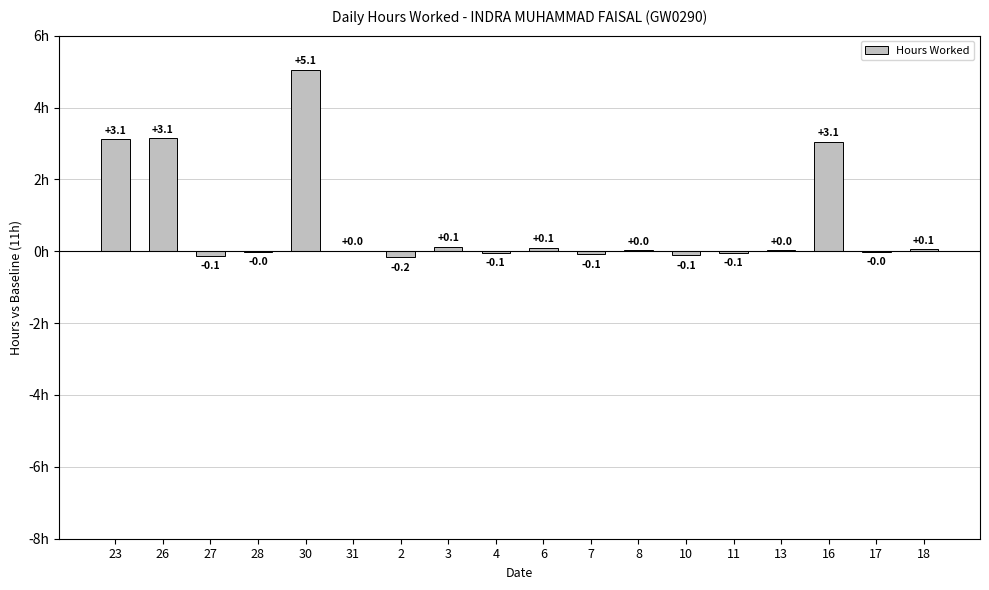

Which has a higher value, 11 or 26?

26